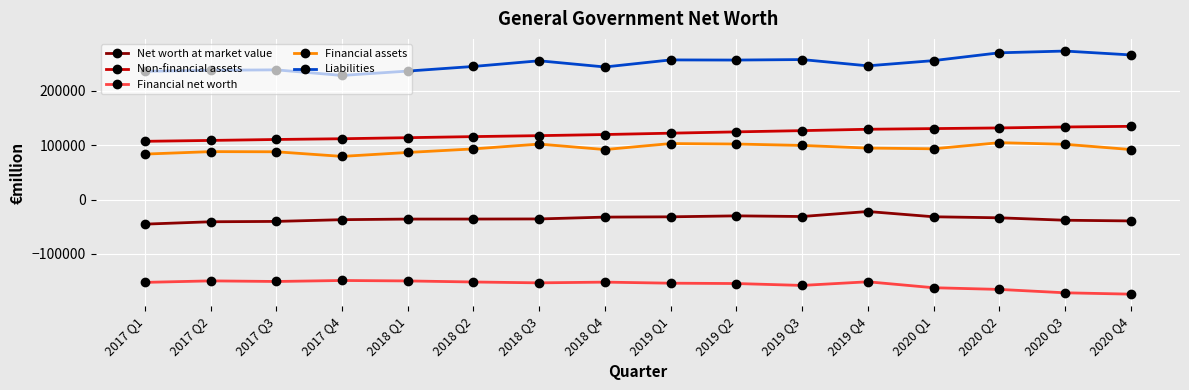

List the series in order of their peak value, highest first.

Liabilities, Non-financial assets, Financial assets, Net worth at market value, Financial net worth